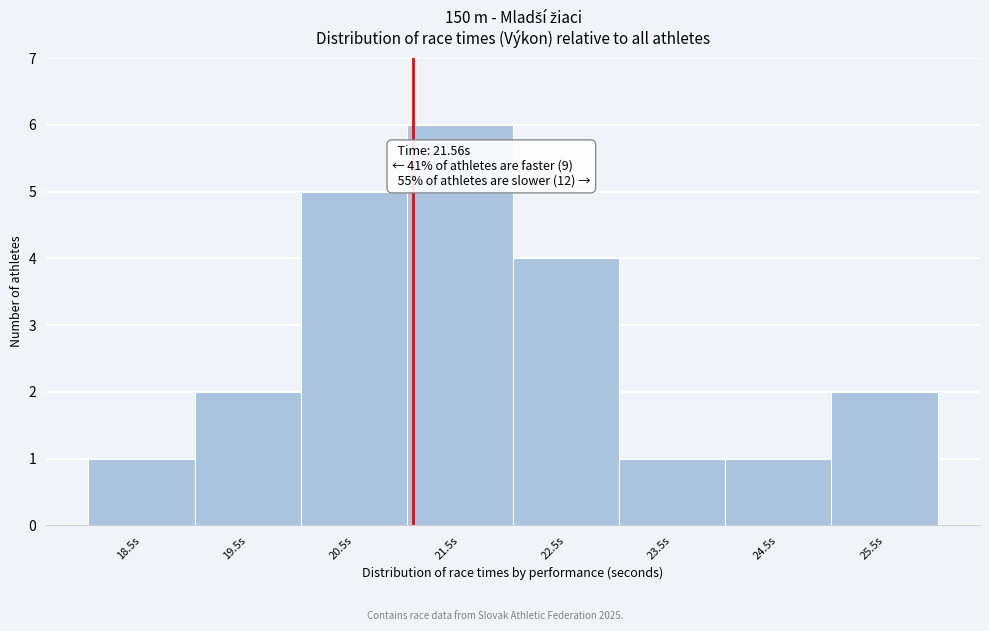

Reading left to right, what are all the values shown in this chart?

1	2	5	6	4	1	1	2